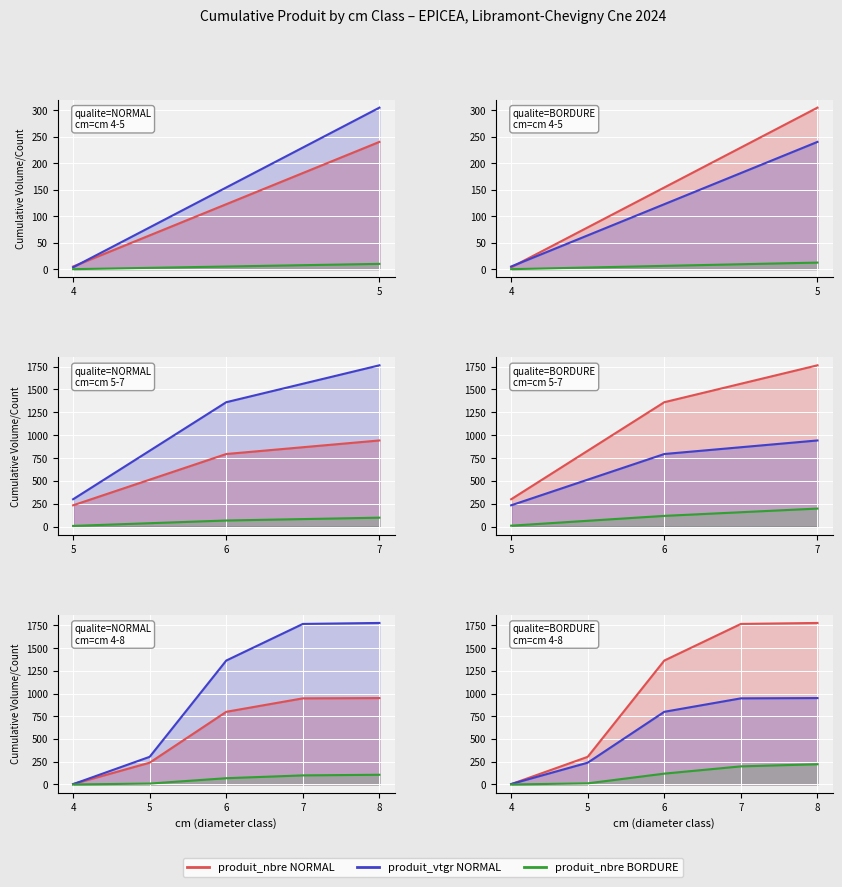

Which label corresponds to the smallest value in the chart?

4